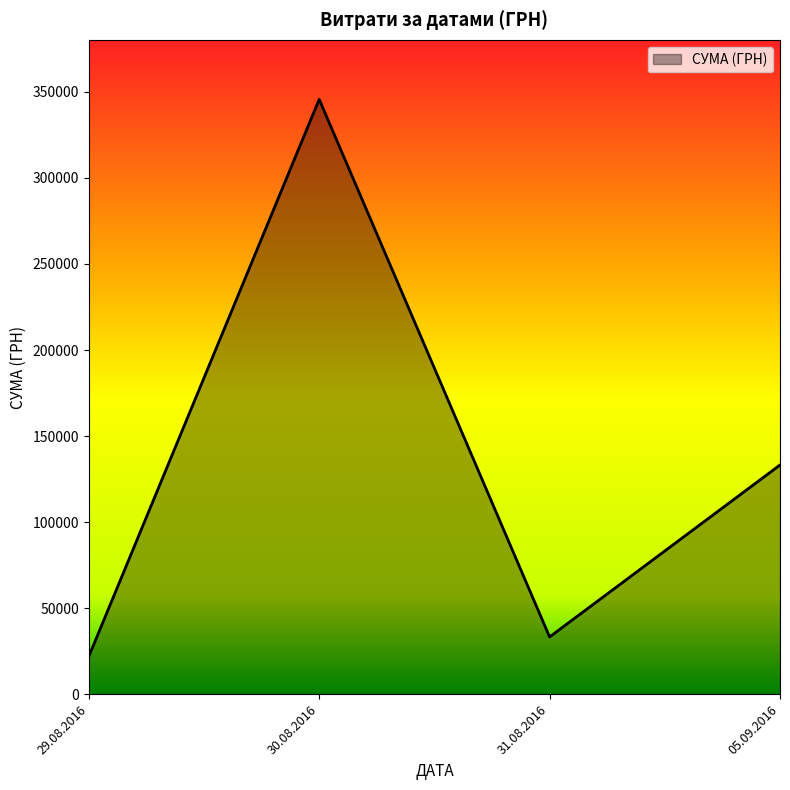

Reading left to right, list all the values displayed in this chart.

29.08.2016=21904.5	30.08.2016=345687.3	31.08.2016=33257.9	05.09.2016=133168.7